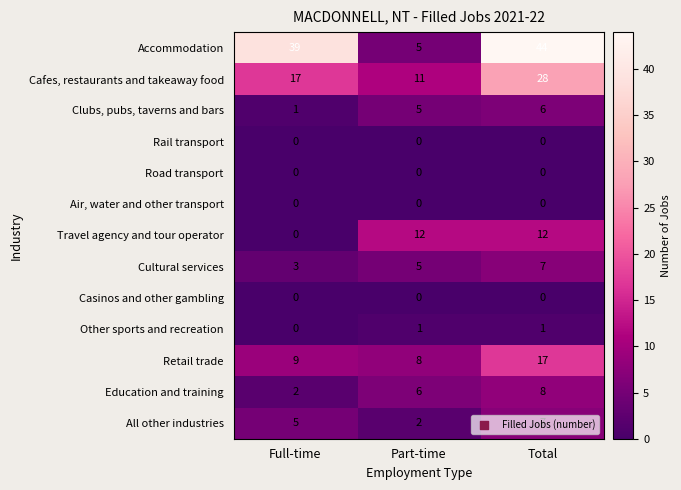

How many series are shown in this chart?

13